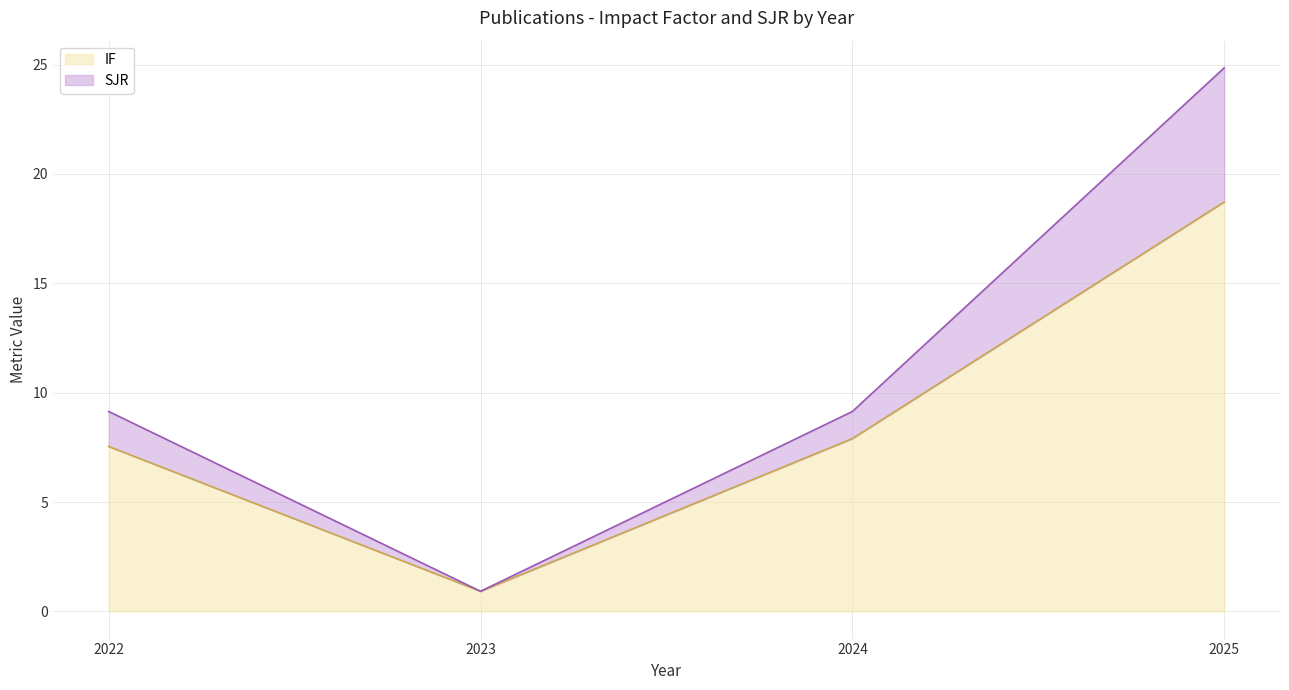

Which series has the largest total across all categories?

IF